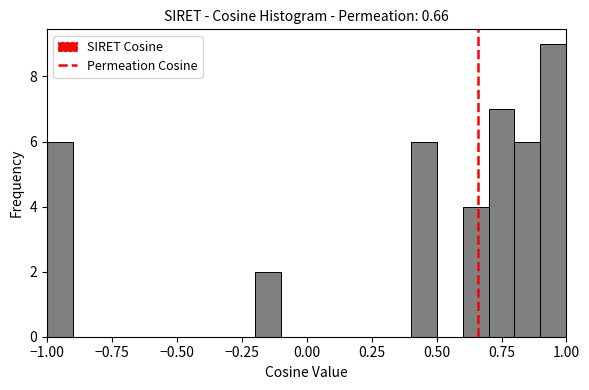

Read against the x-axis, roughly where is the centre of the tallest bar?

0.95